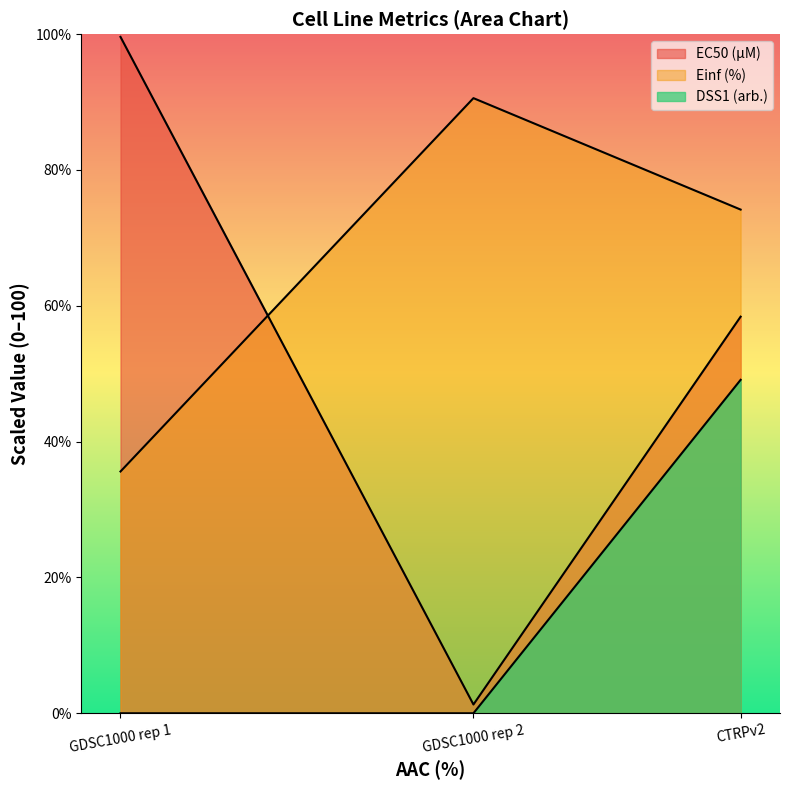

Where does the EC50 (µM) series first go above 58?

GDSC1000 rep 1